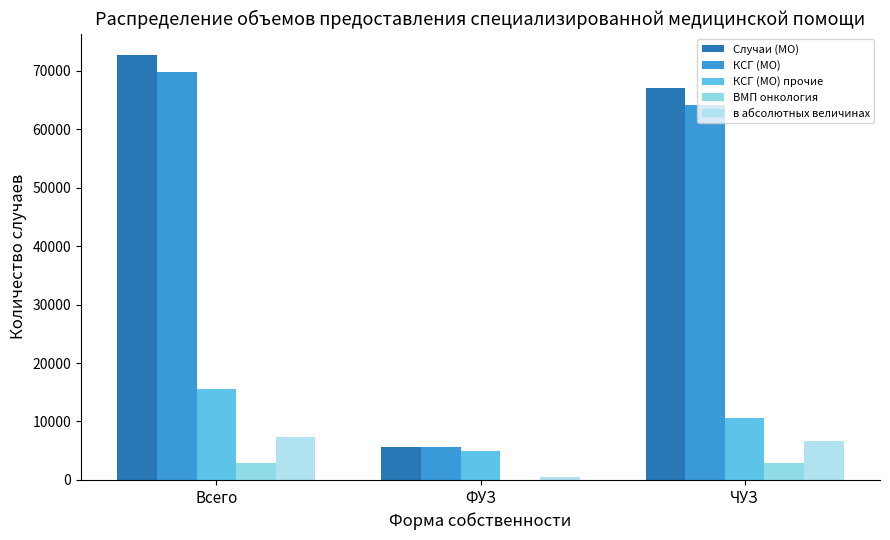

At which label is ВМП онкология closest to 1441?

ФУЗ